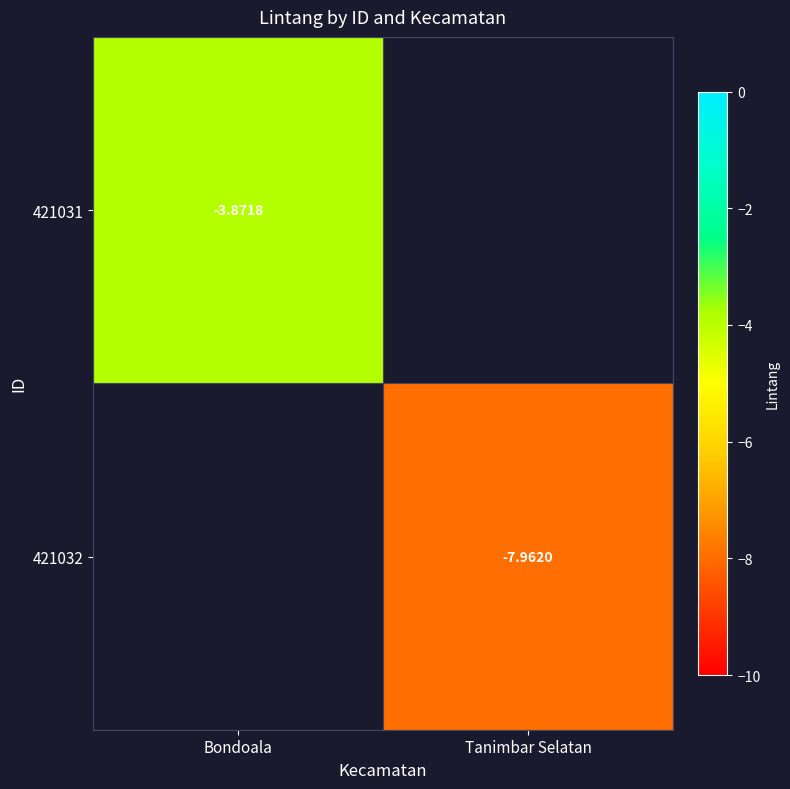

Where is 421031 nearest to the value -3?

Bondoala